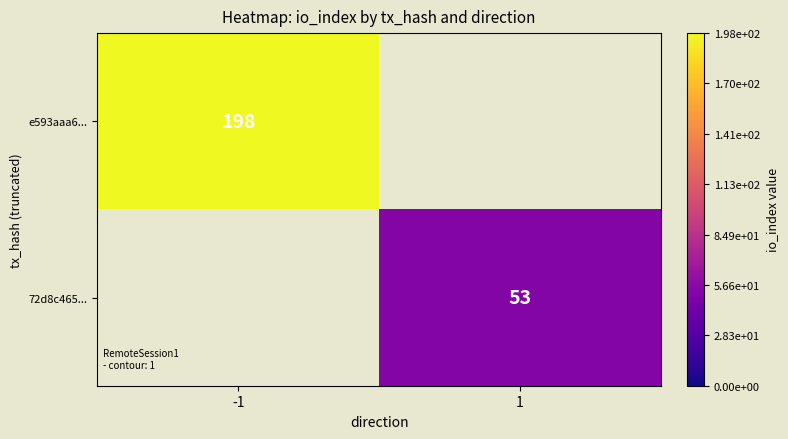

True or false: 72d8c465... has a value of 53 at 1.

True